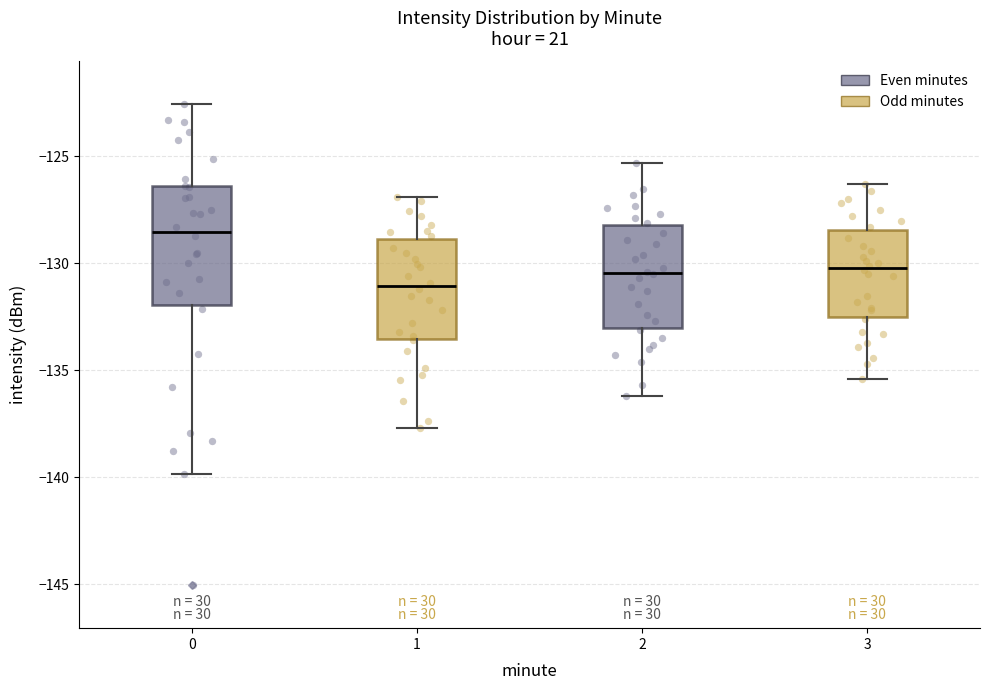

Reading left to right, read every box against the y-axis: the position of its median line, the range the box covers, and the ends of its whiskers. The values are not printed on the chart, so give them approximately, as read against the axis.

0: median -128.5, box -132.0 to -126.5, whiskers -140.0 to -122.5
1: median -131.0, box -133.5 to -129.0, whiskers -137.5 to -127.0
2: median -130.5, box -133.0 to -128.0, whiskers -136.0 to -125.5
3: median -130.0, box -132.5 to -128.5, whiskers -135.5 to -126.5